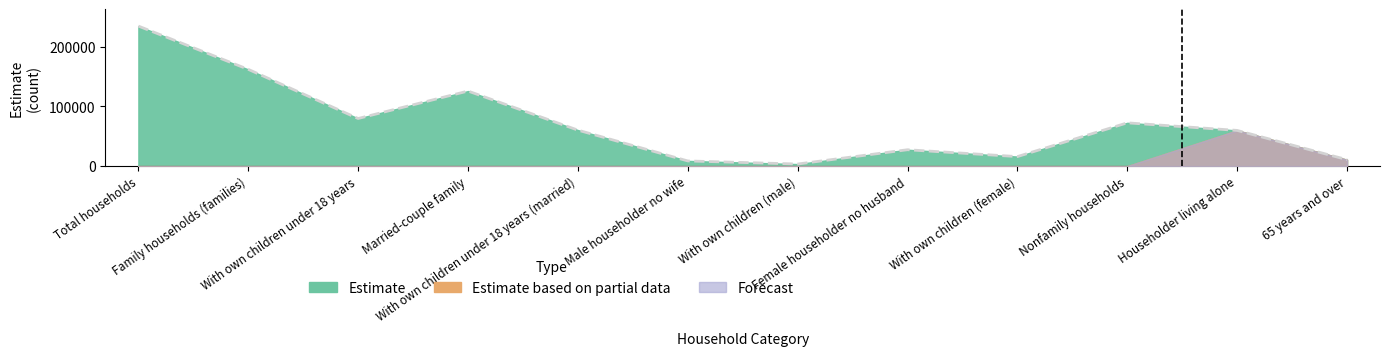

At which label does Estimate first exceed 60320?

Total households